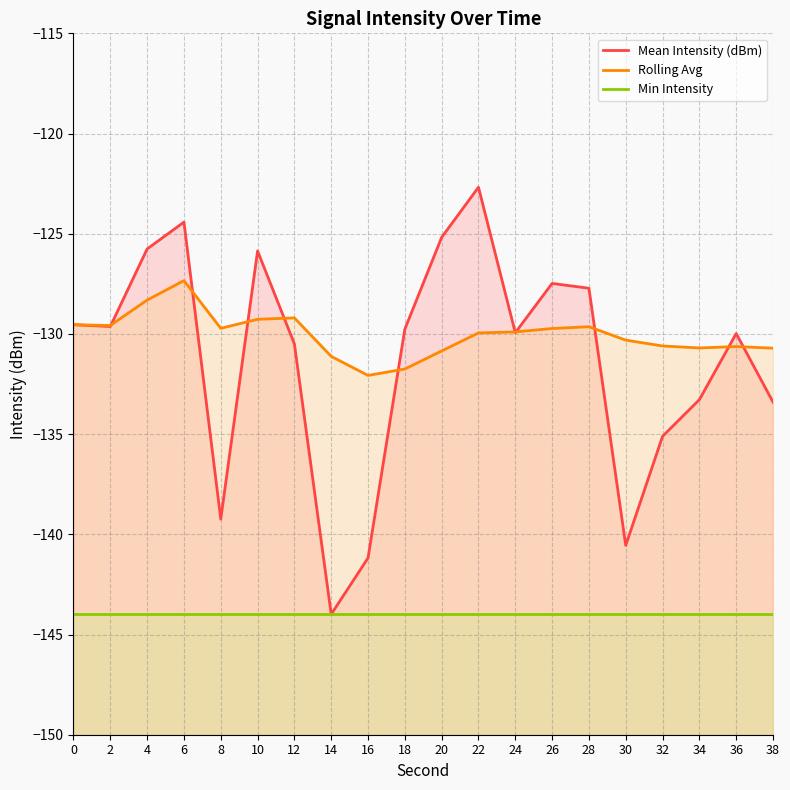

What is the maximum value shown in the chart?

-122.7